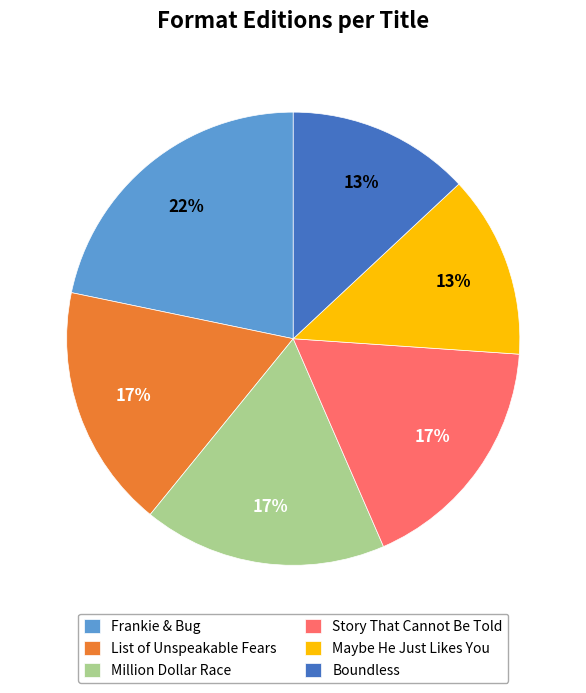

Which has a higher value, Million Dollar Race or Maybe He Just Likes You?

Million Dollar Race